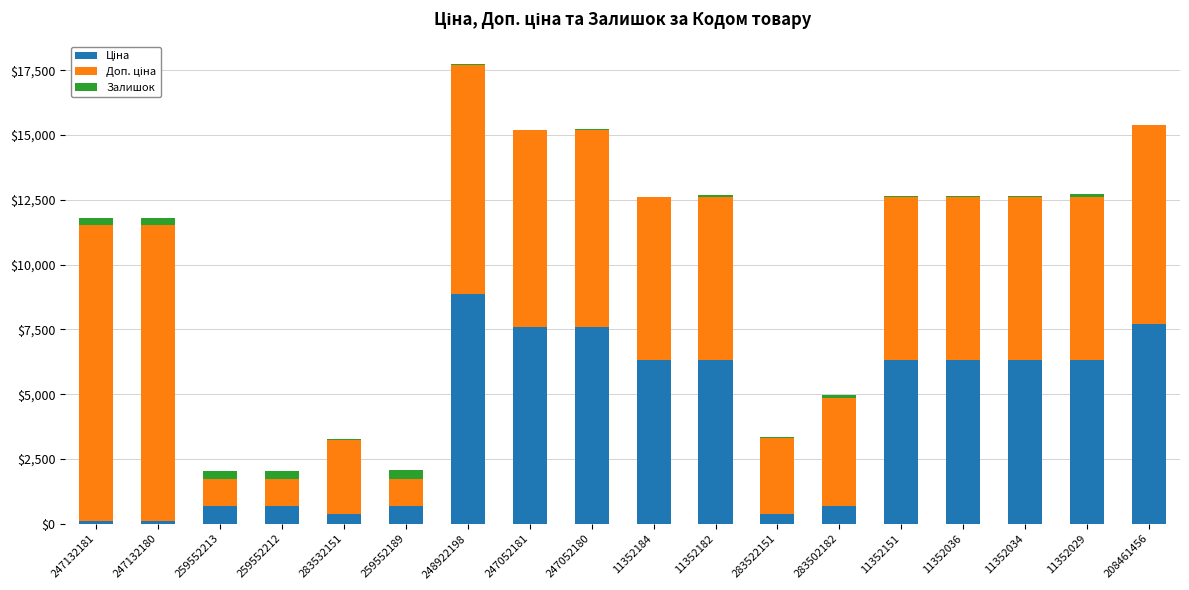

At which category is the sum across all series the highest?

248922198